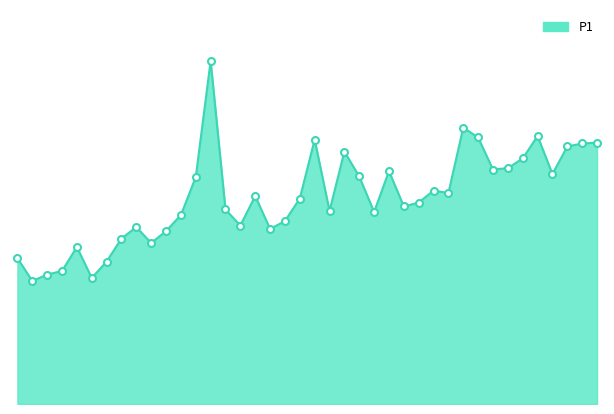

How many lines are shown in the chart?

1